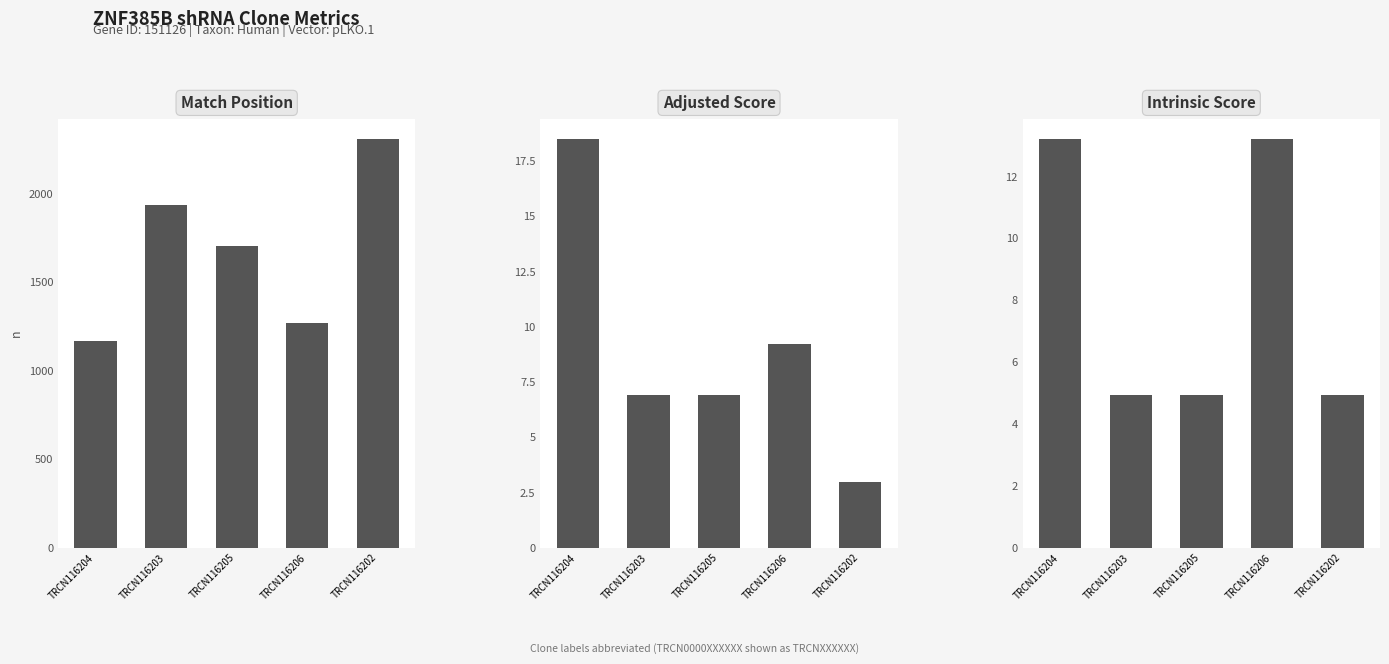

Which series has the widest spread of values?

Match Position